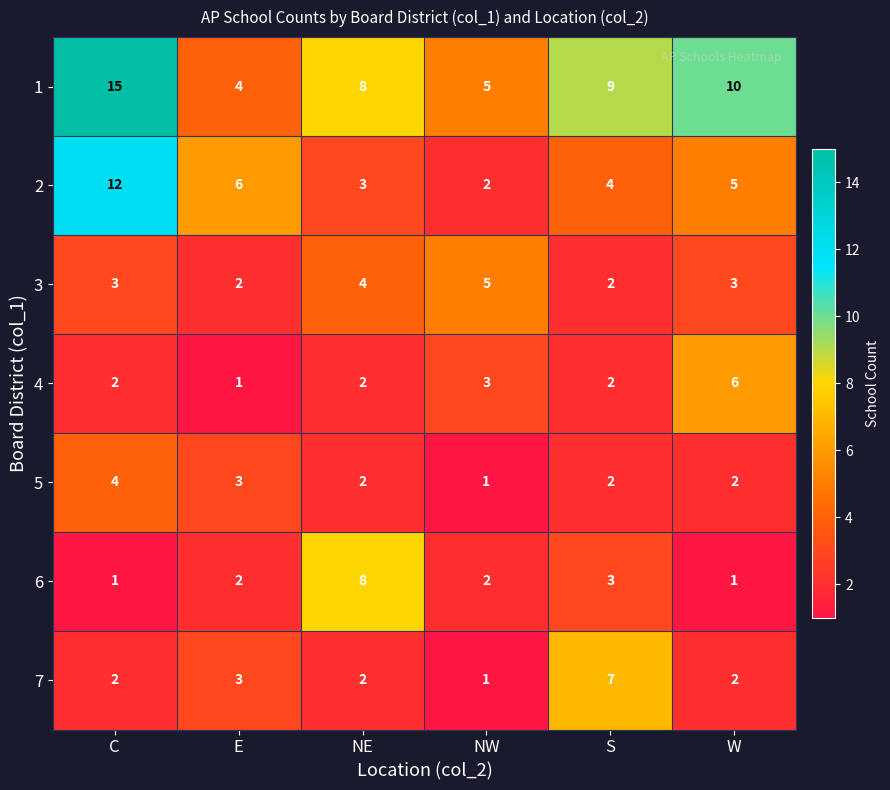

True or false: 5 has a value of 4 at C.

True